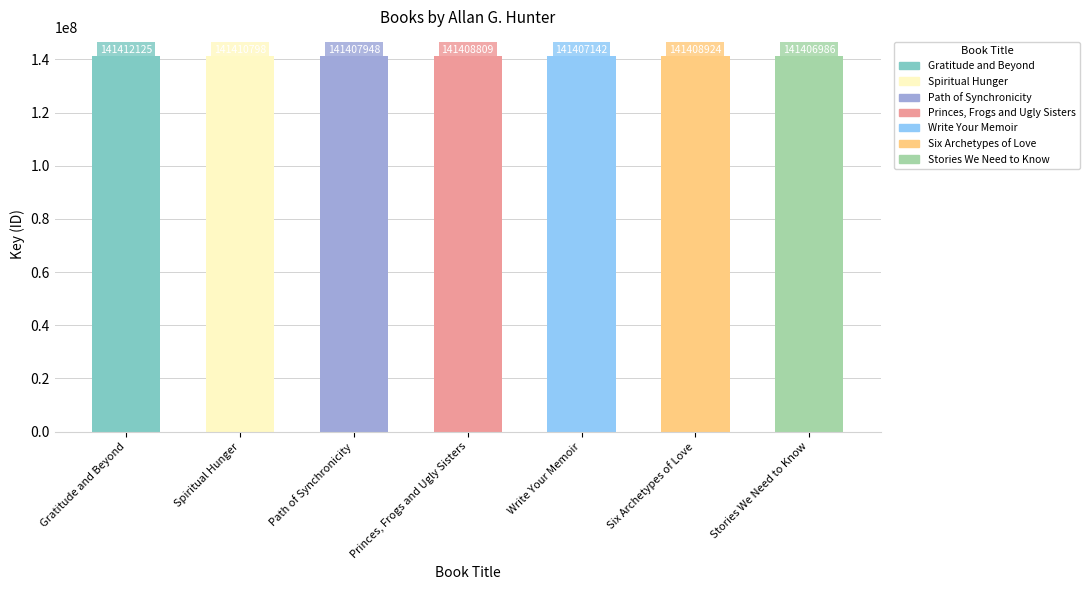

At which label is the value closest to 141409555?

Six Archetypes of Love